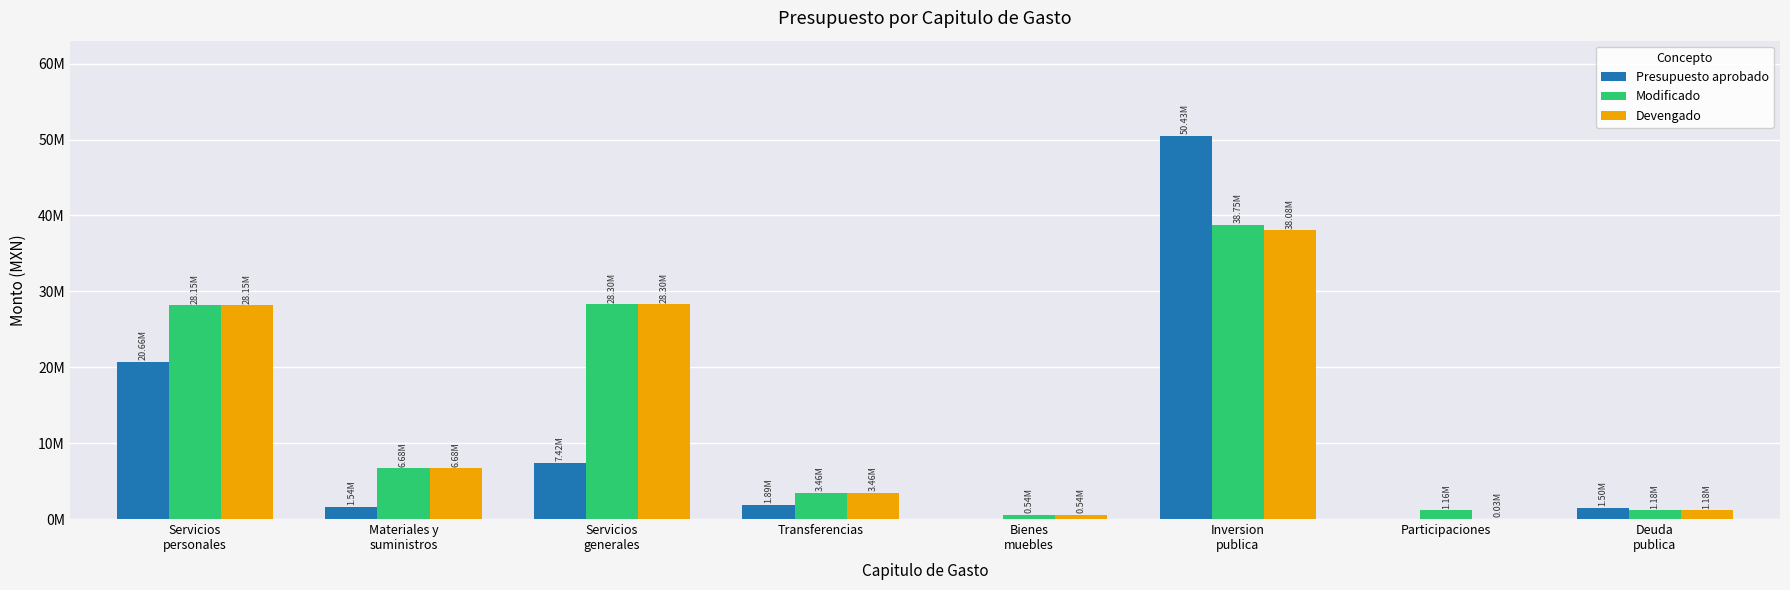

What value does the Devengado series have at Transferencias?

3456486.5